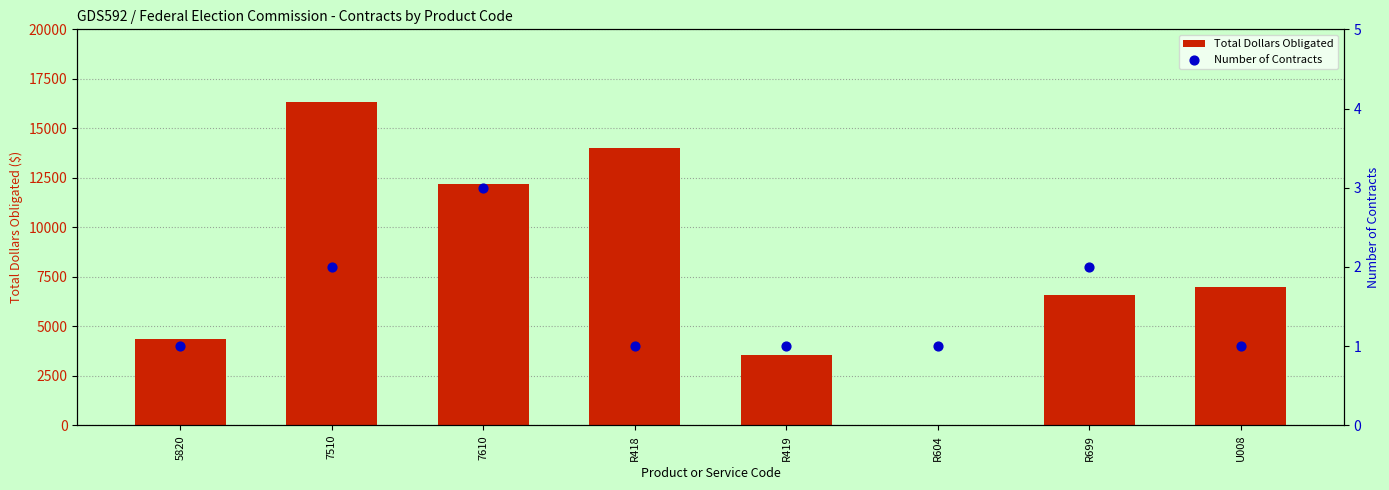

Which series has the widest spread of Y values?

Total Dollars Obligated